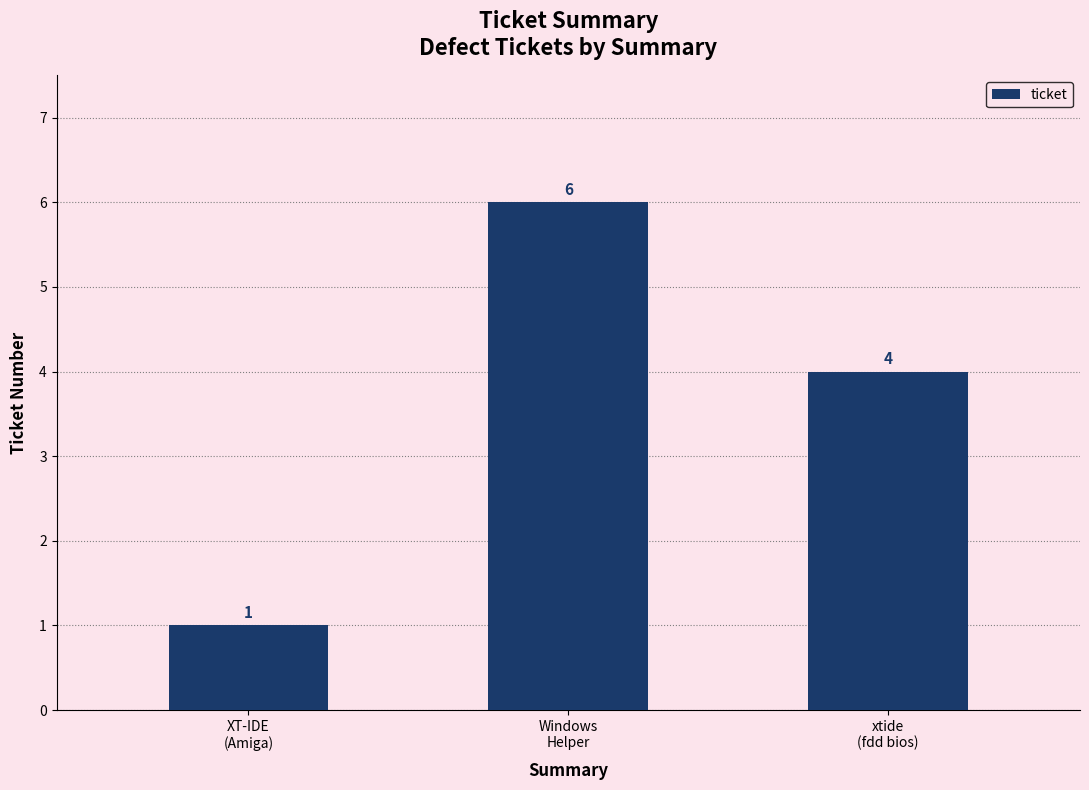

List the labels in order of value, largest first.

Windows
Helper, xtide
(fdd bios), XT-IDE
(Amiga)